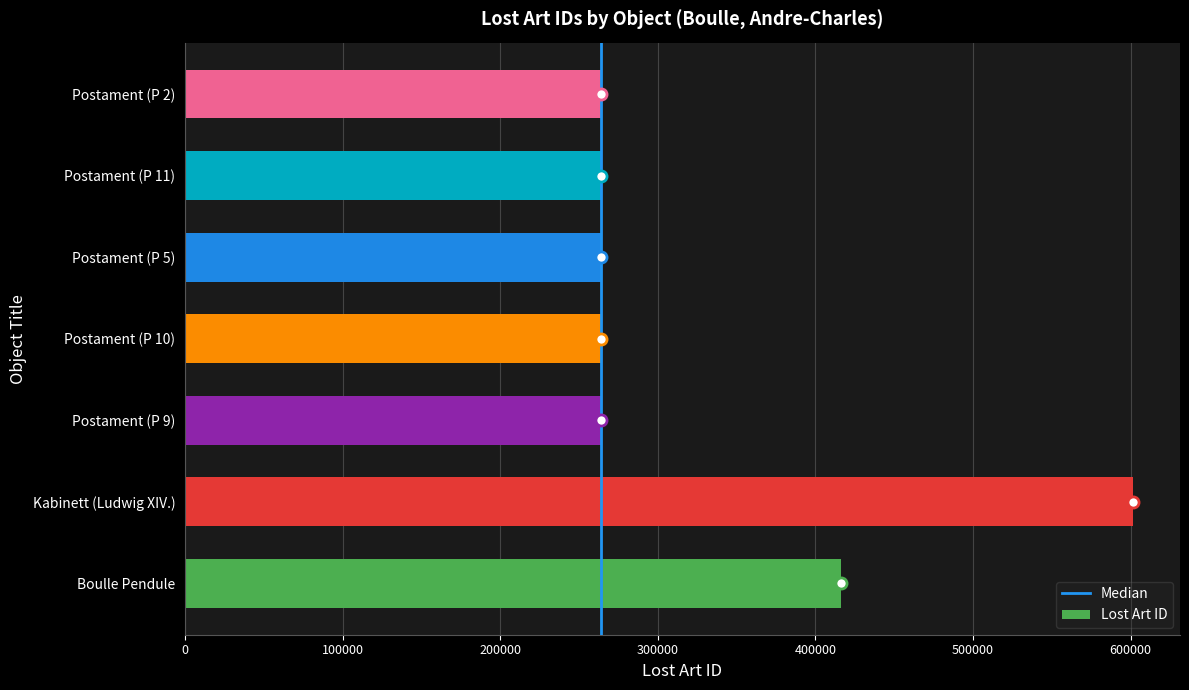

Is it true that the value at Postament (P 5) is 130755?

False